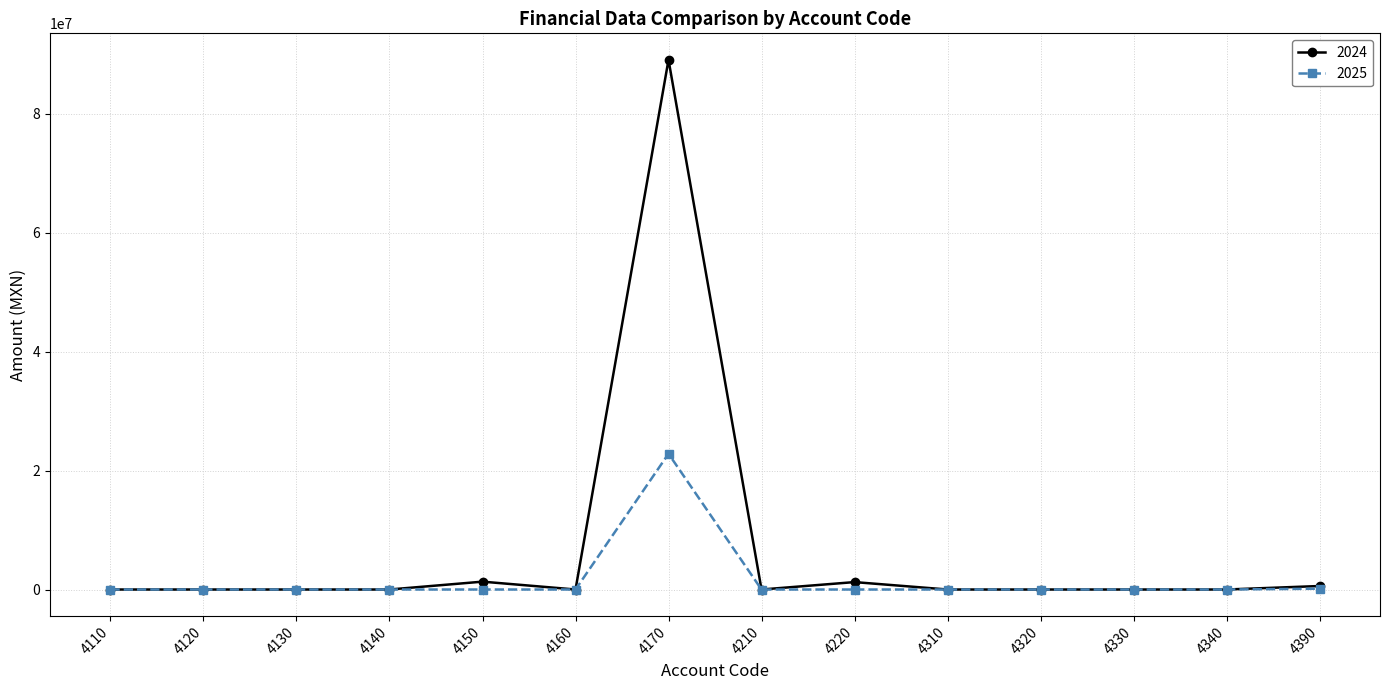

Which series has the widest spread of values?

2024